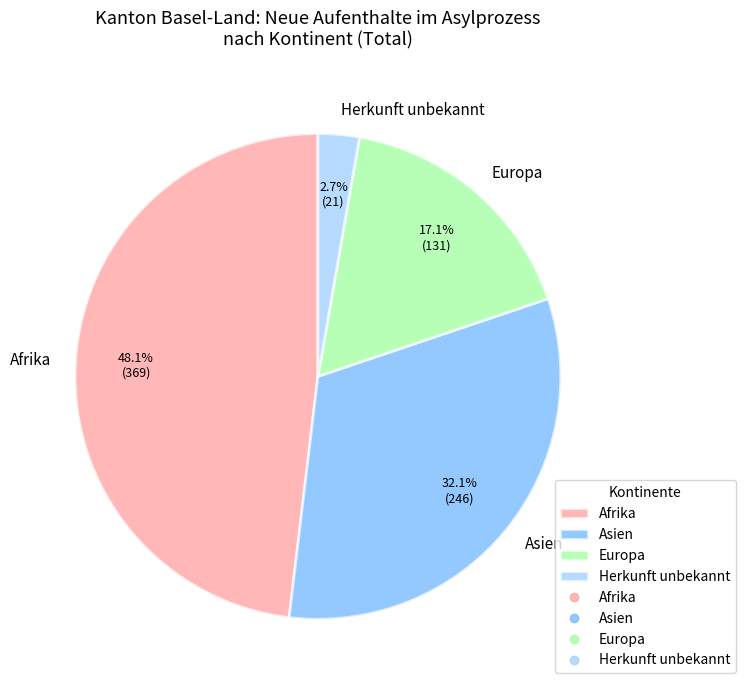

Which has a higher value, Herkunft unbekannt or Europa?

Europa